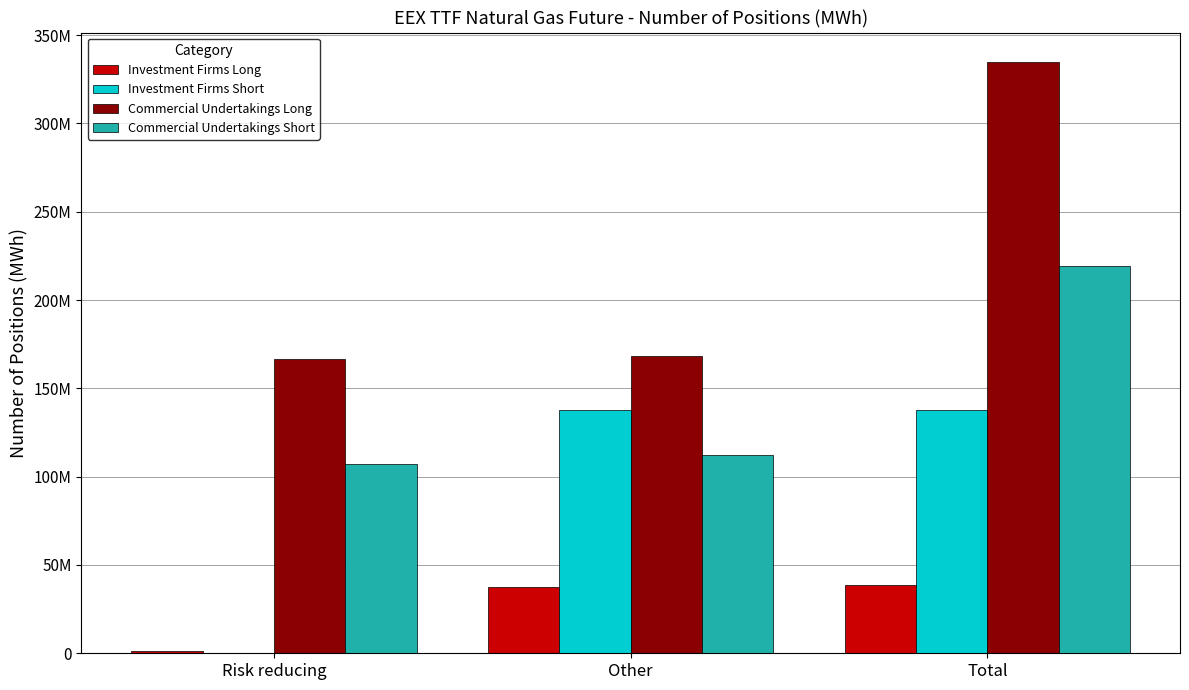

Which series has the widest spread of values?

Commercial Undertakings Long